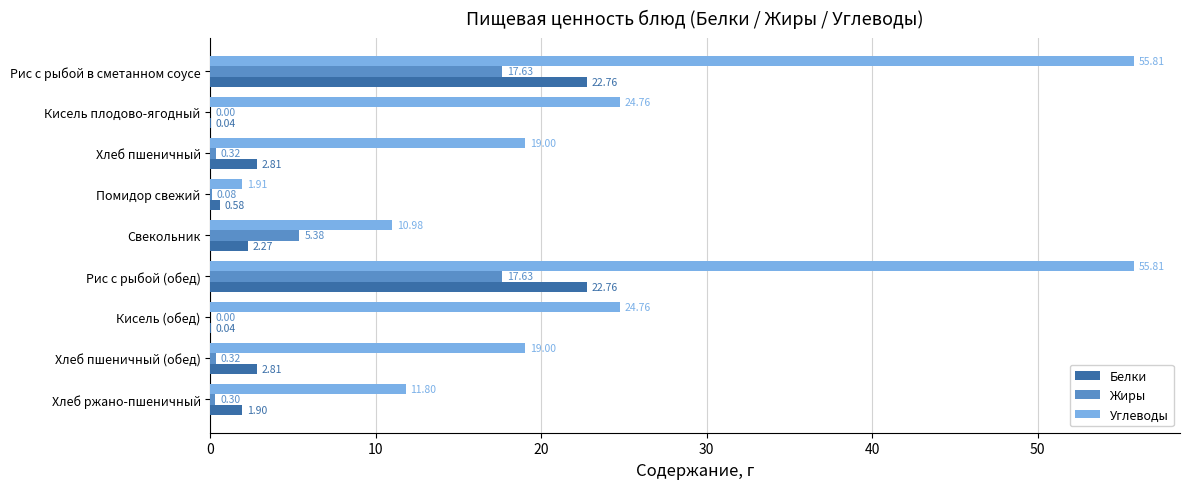

Count the number of categories in the chart.

9